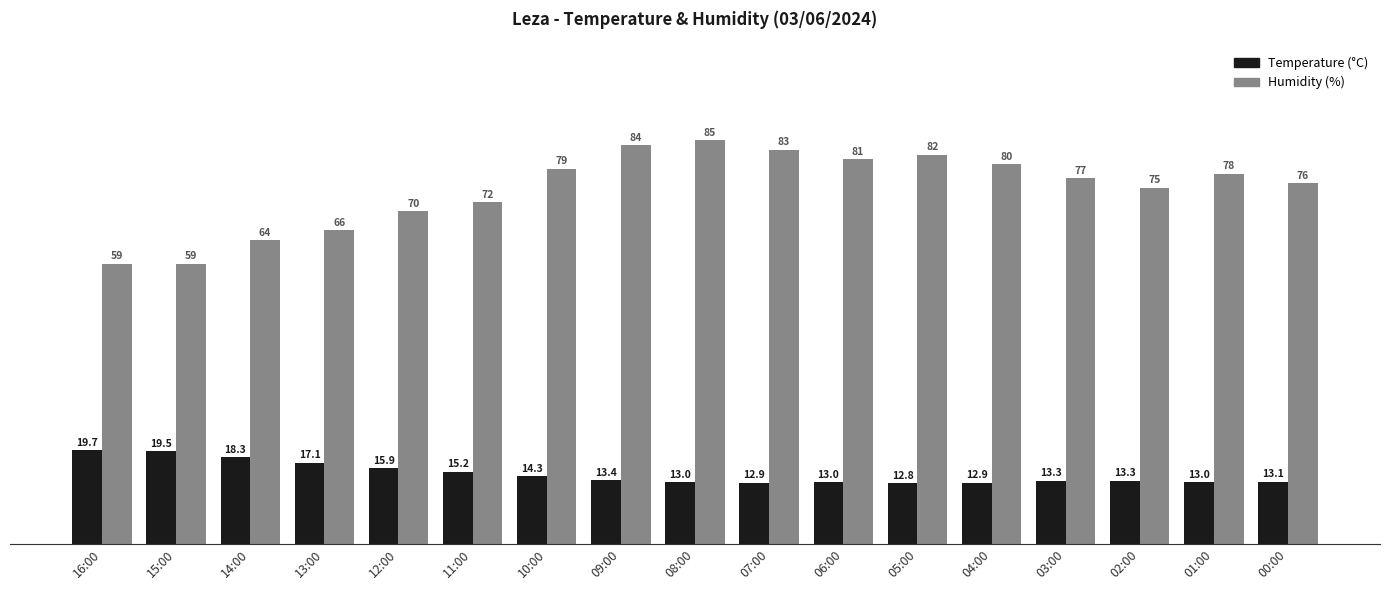

What is the difference between the maximum and minimum values in the Humidity (%) series?

26.0